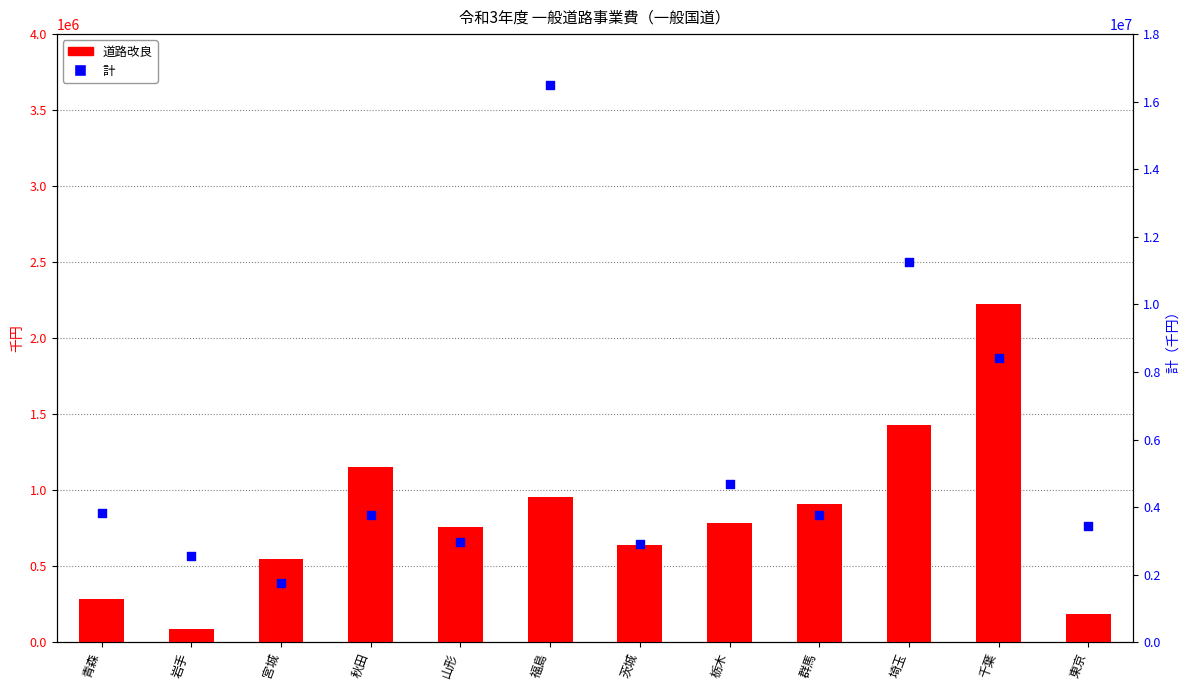

Which series has the widest spread of Y values?

計